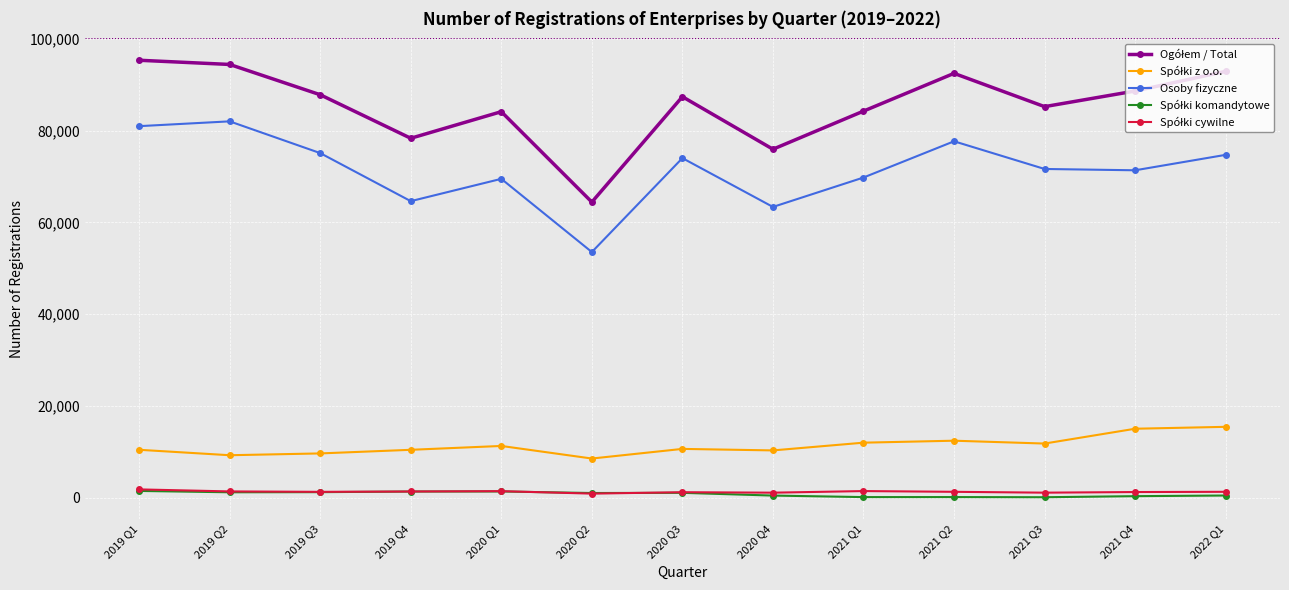

At how many categories does at least one series exceed 40592?

13